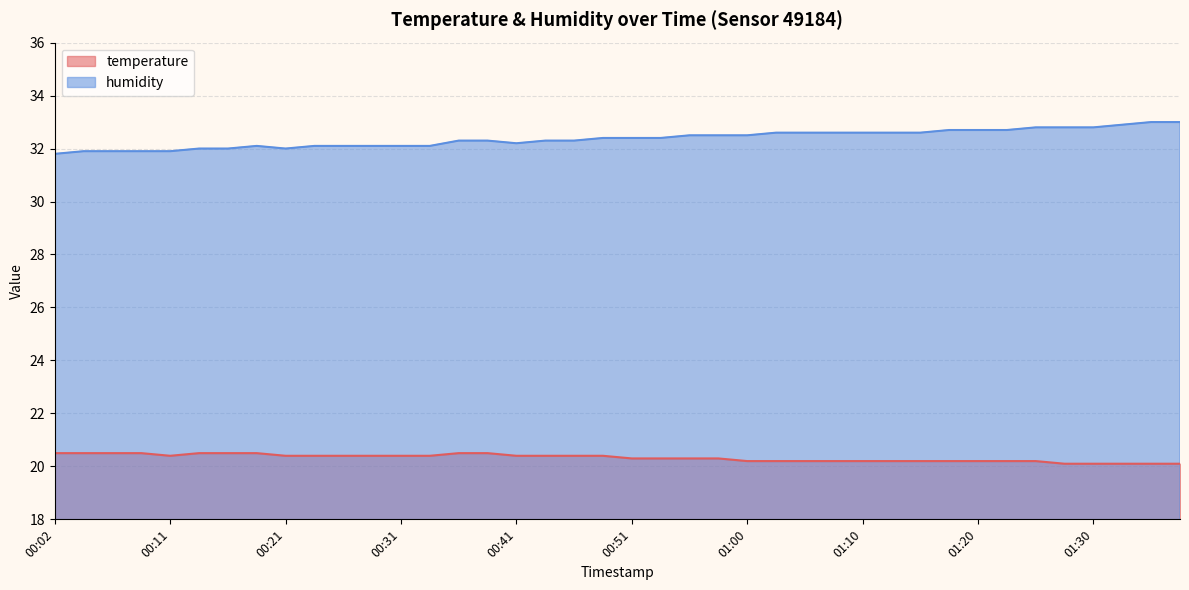

True or false: humidity has a value of 32.1 at 00:31.

True